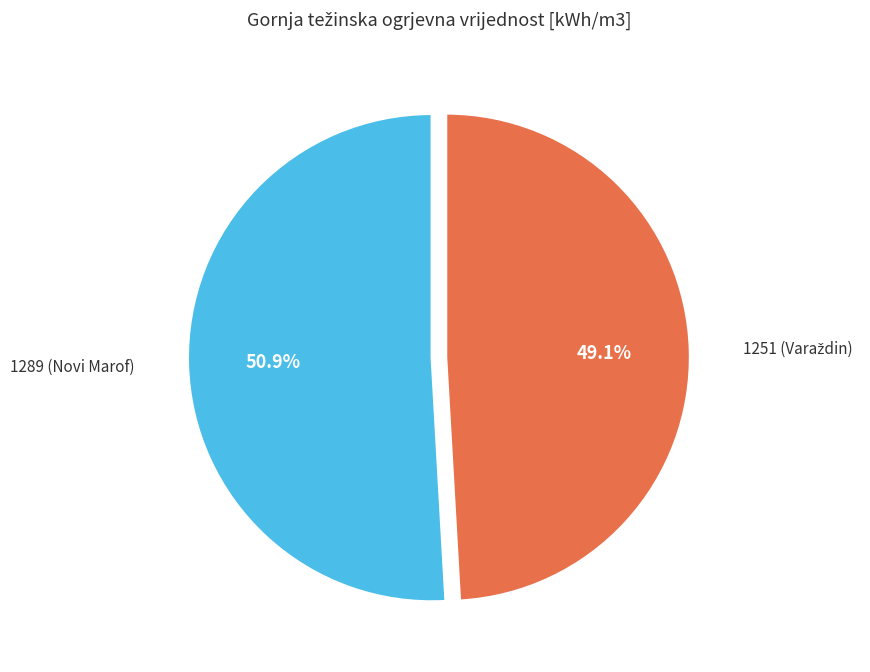

Is there a majority slice in this chart?

Yes